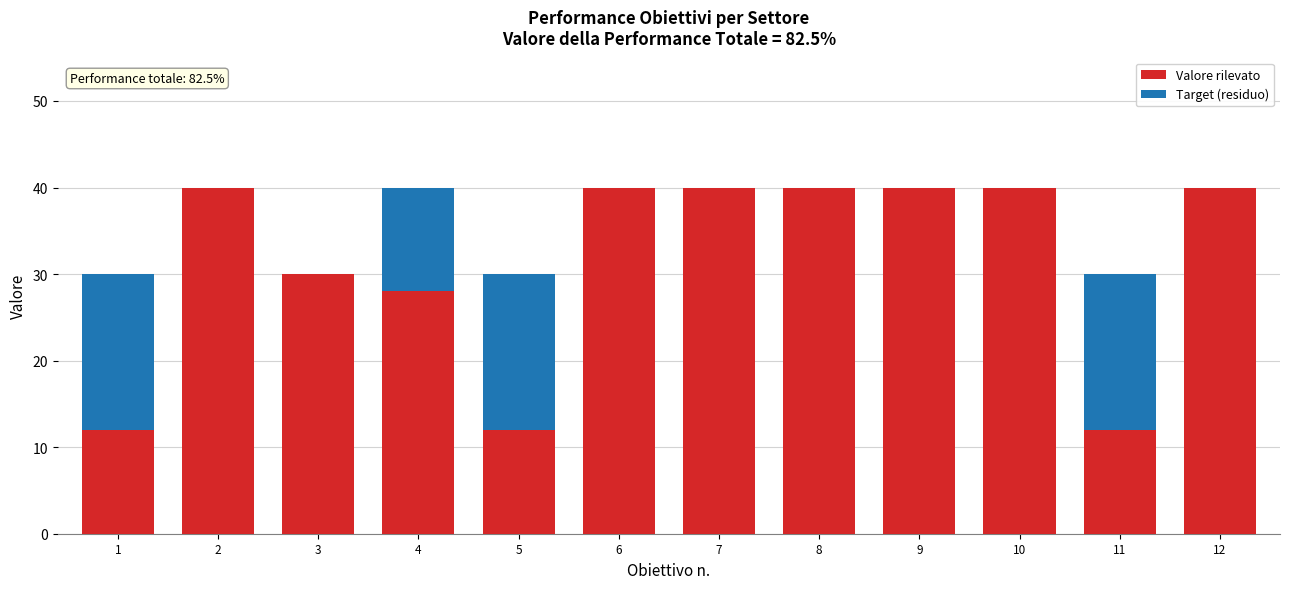

True or false: Valore rilevato has a value of 40 at 6.

True